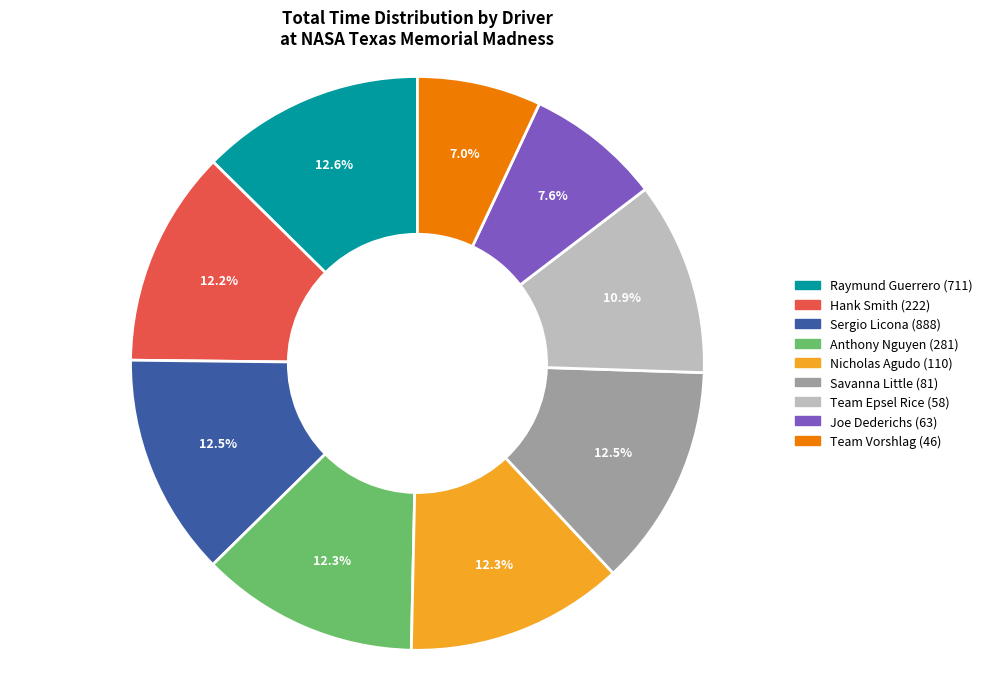

What percentage is NOT represented by Team Vorshlag (46)?

93.0%